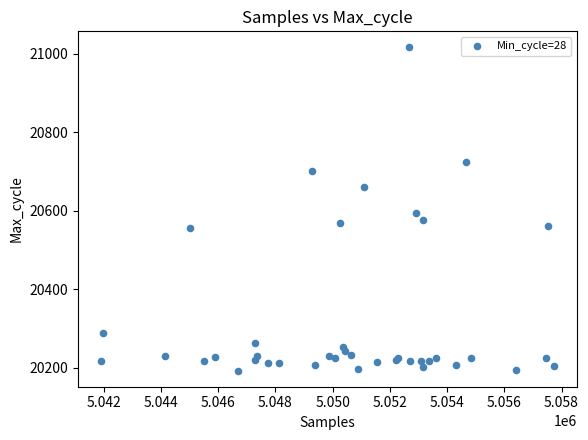

What Y value in the scatter plot is closest to 20604?

20594